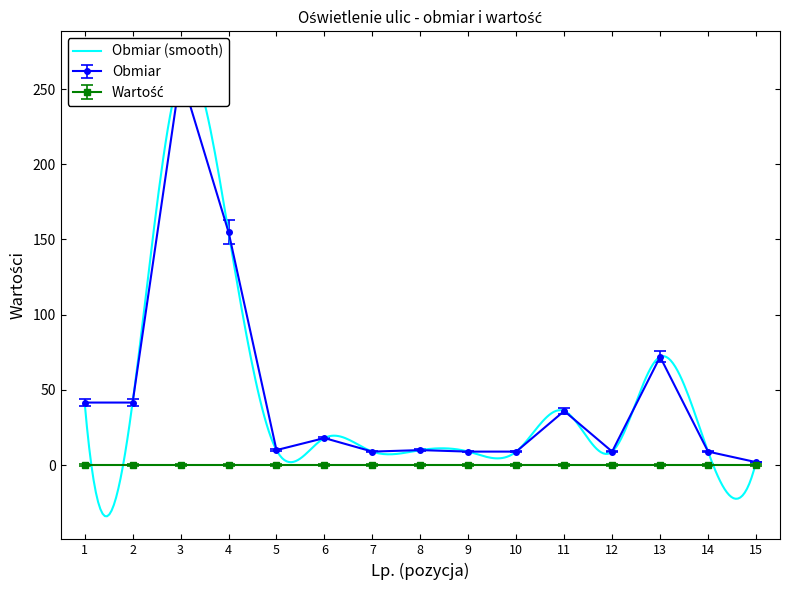

What is the value of the 8th point from the left?

9.5